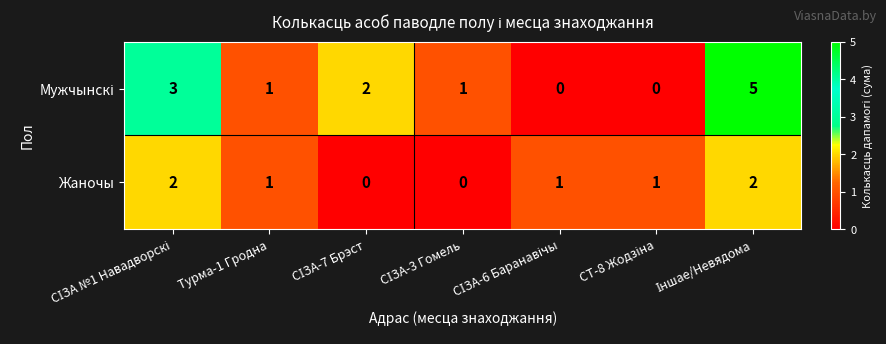

Is it true that Жаночы equals 1 at Турма-1 Гродна?

True